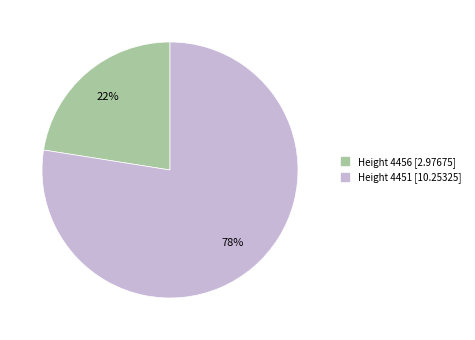

To the nearest percent, what is the average slice percentage?

50%